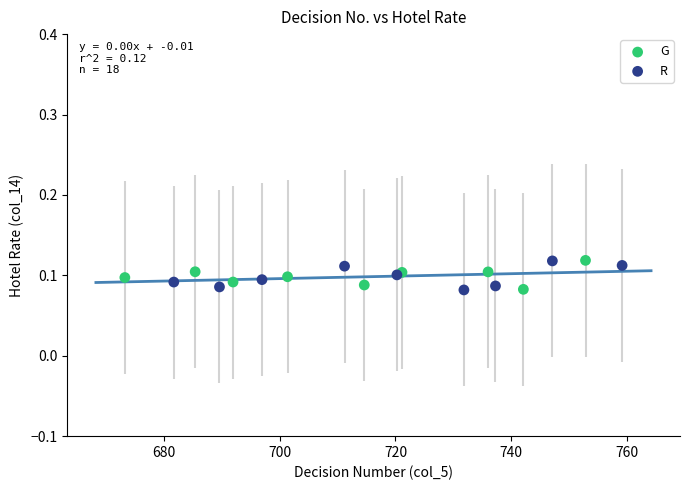

What are all the series names shown in the legend?

G, R